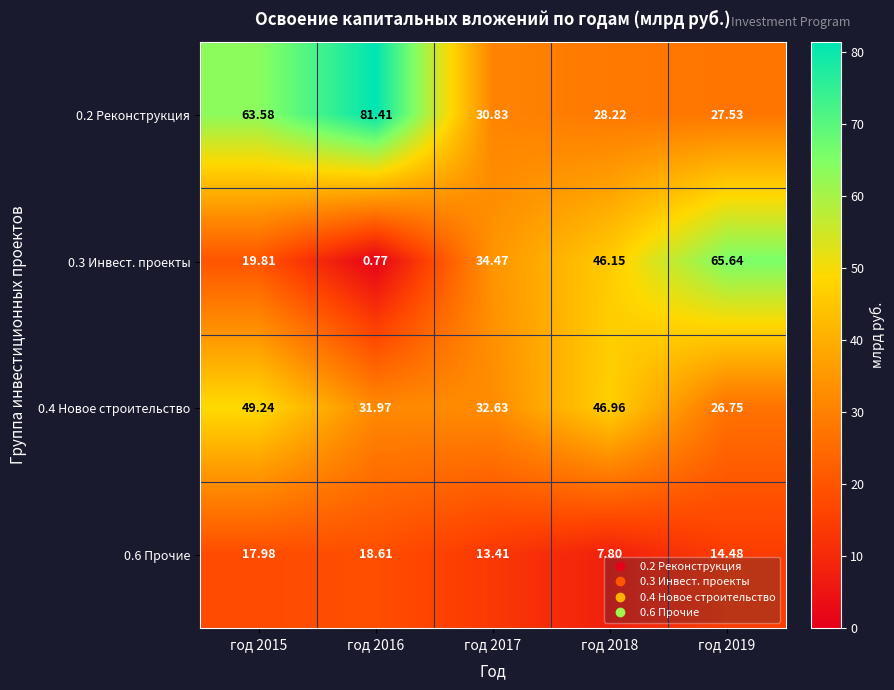

Is the value of 0.6 Прочие at год 2017 greater than the value of 0.3 Инвест. проекты at год 2017?

No